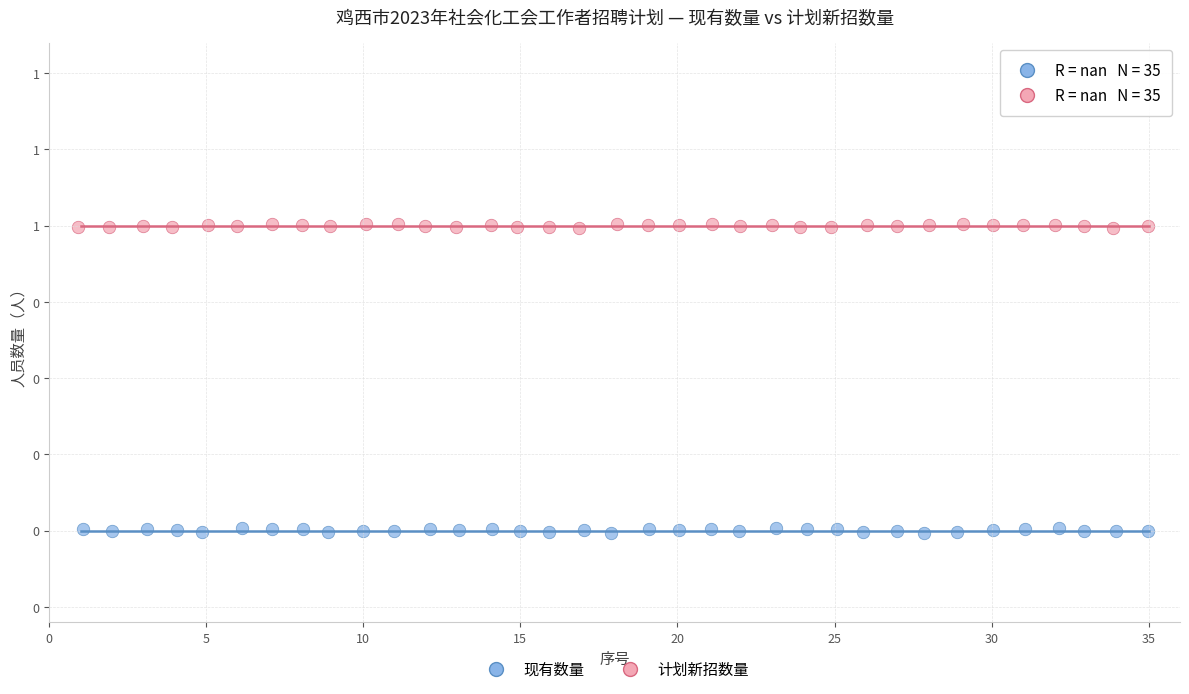

What are all the series names shown in the legend?

现有数量, 计划新招数量